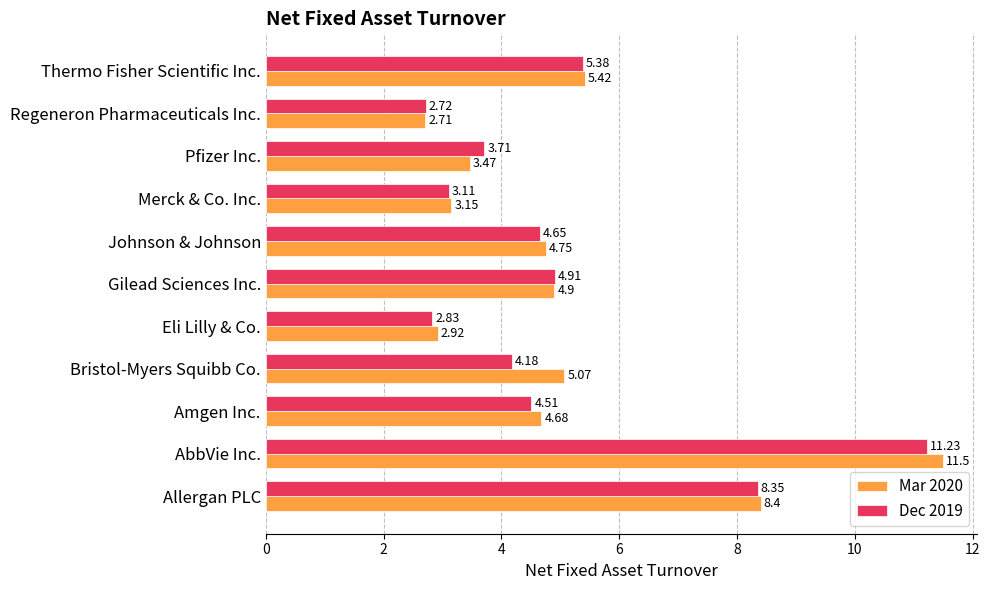

How many series are shown in this chart?

2